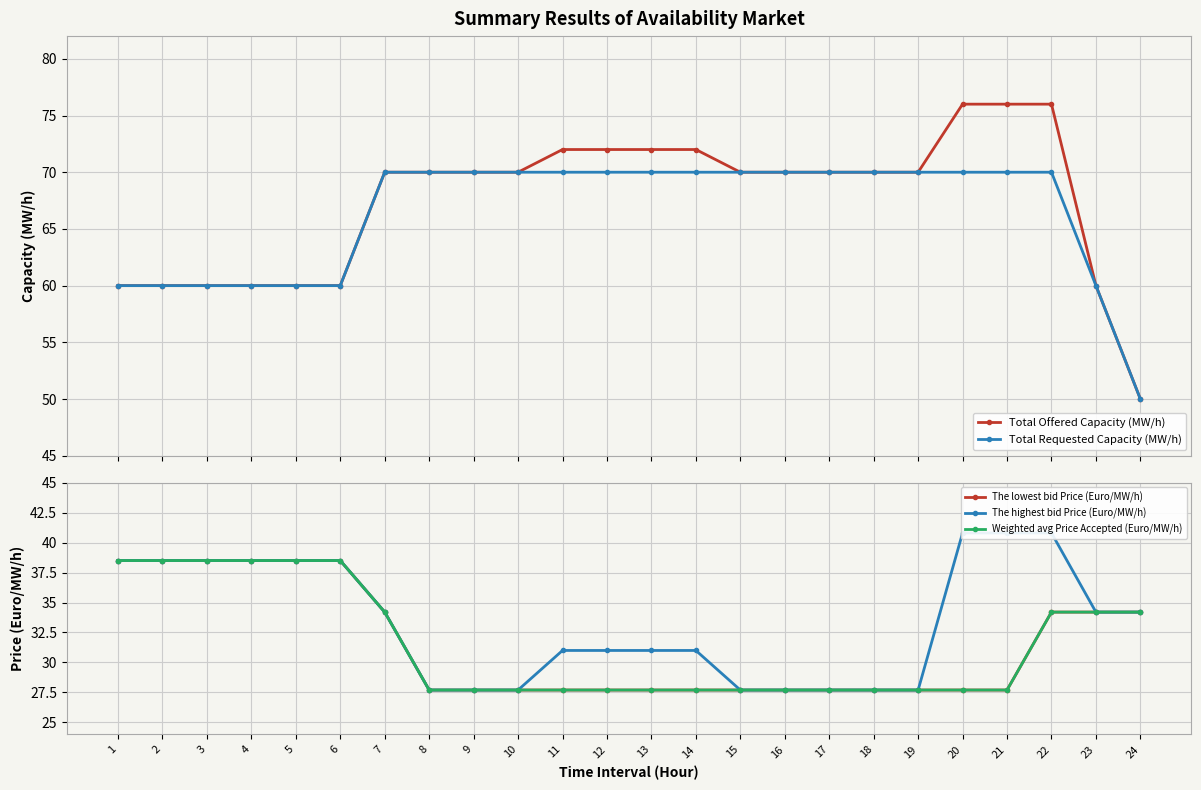

What is the sum of all Total Offered Capacity (MW/h) values?

1616